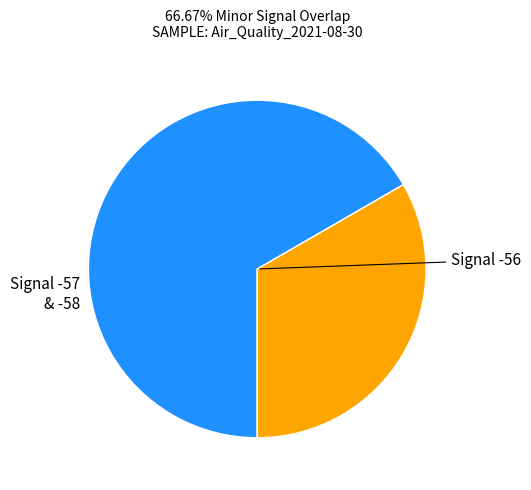

Is there any slice that represents more than half of the pie?

Yes